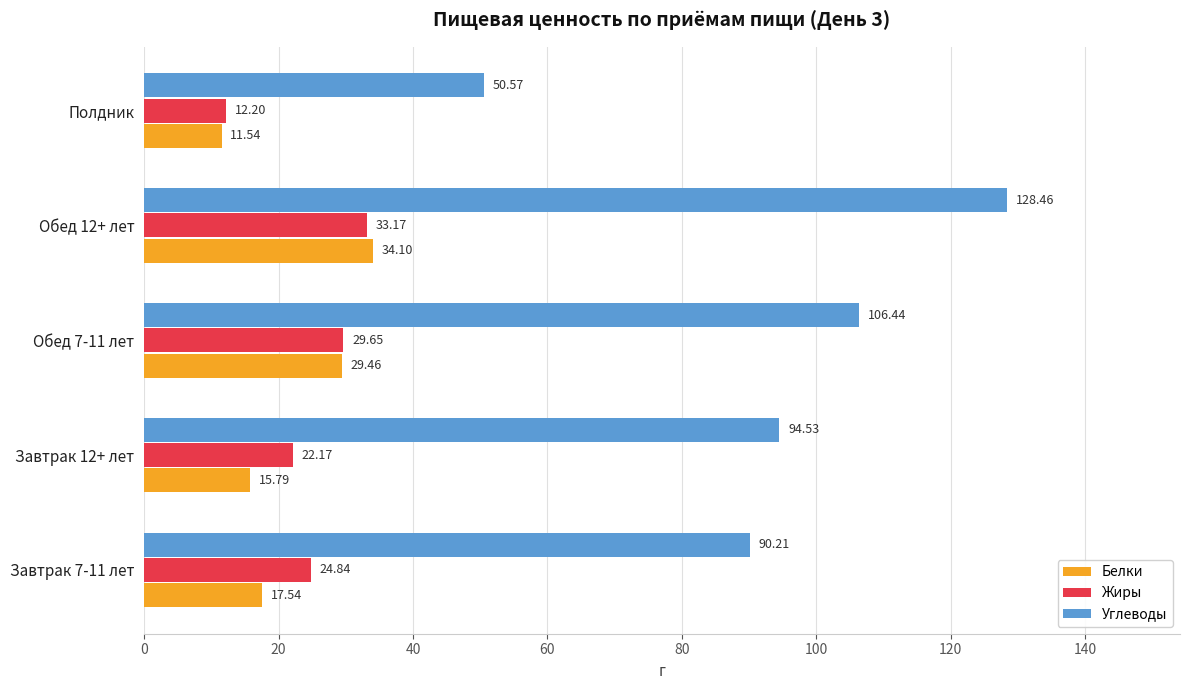

Rank the series by their maximum value, from lowest to highest.

Жиры, Белки, Углеводы